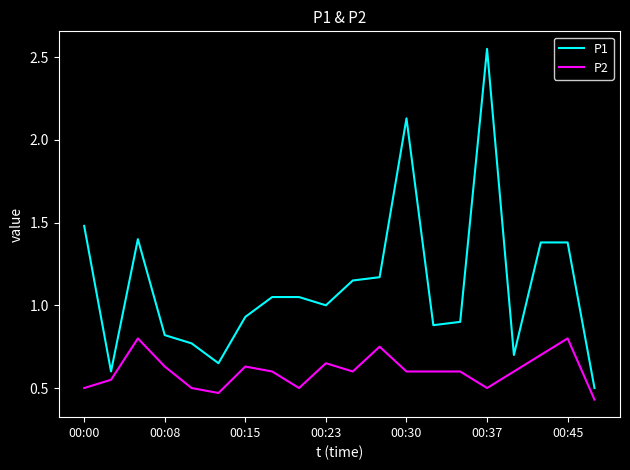

Which series has the widest spread of values?

P1